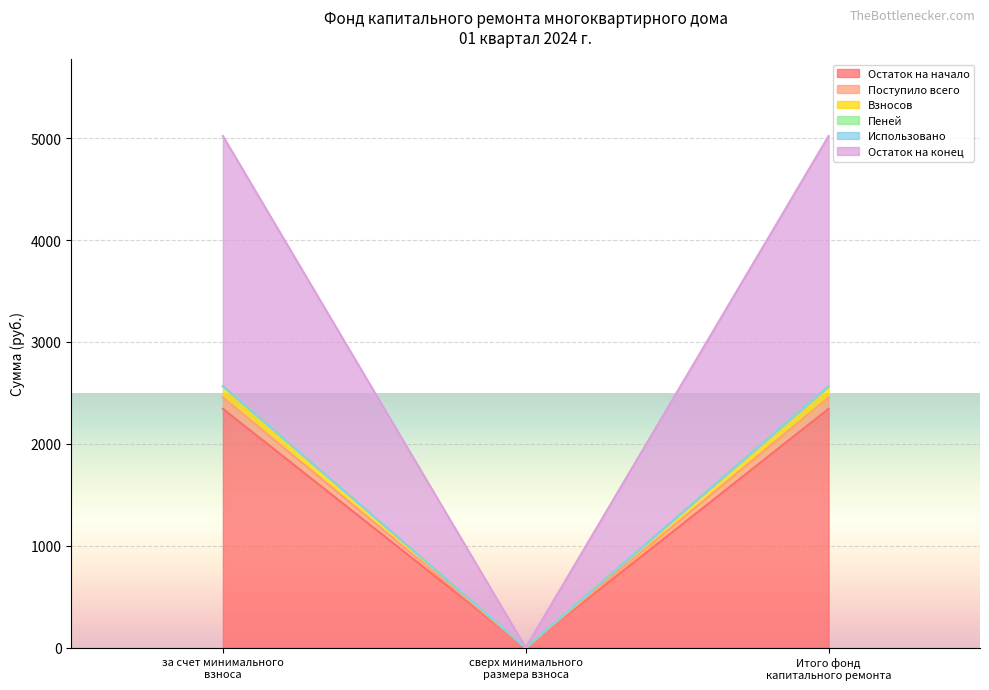

What is the highest value of the Остаток на начало series?

2343.2